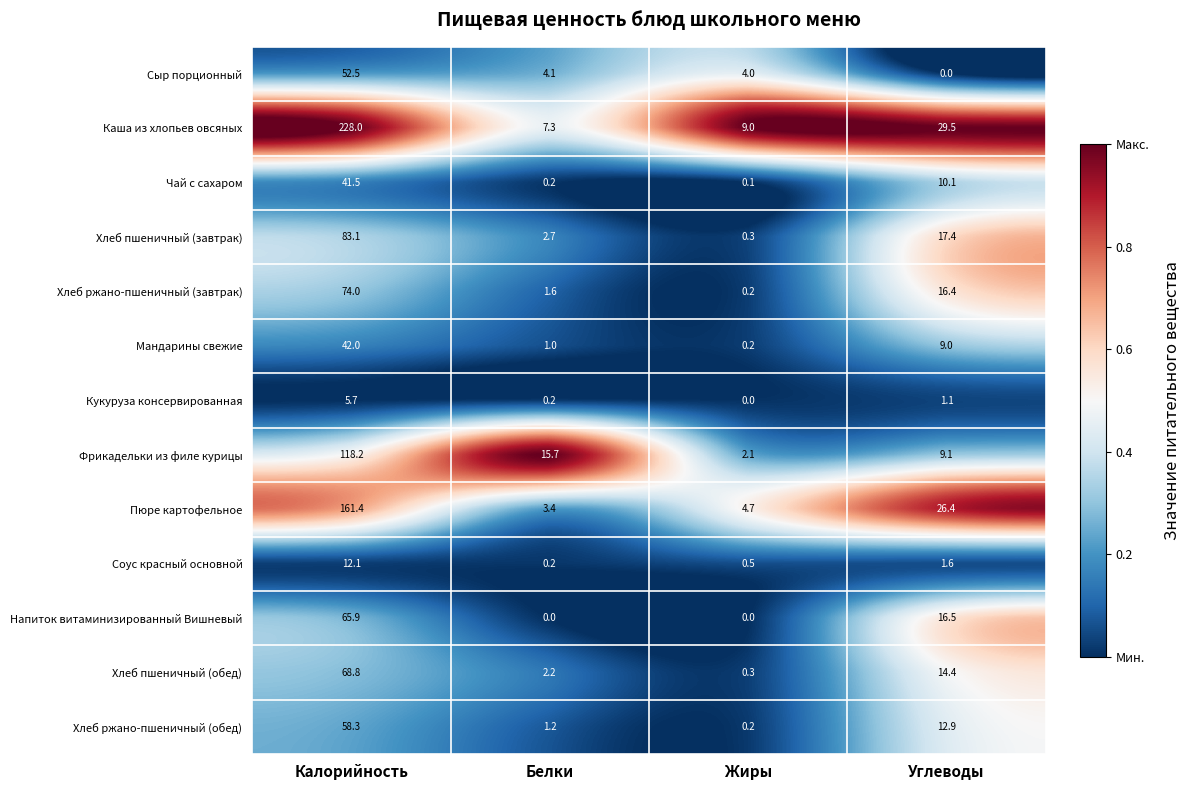

What is the sum of the Пюре картофельное values at Белки and Жиры?

8.1